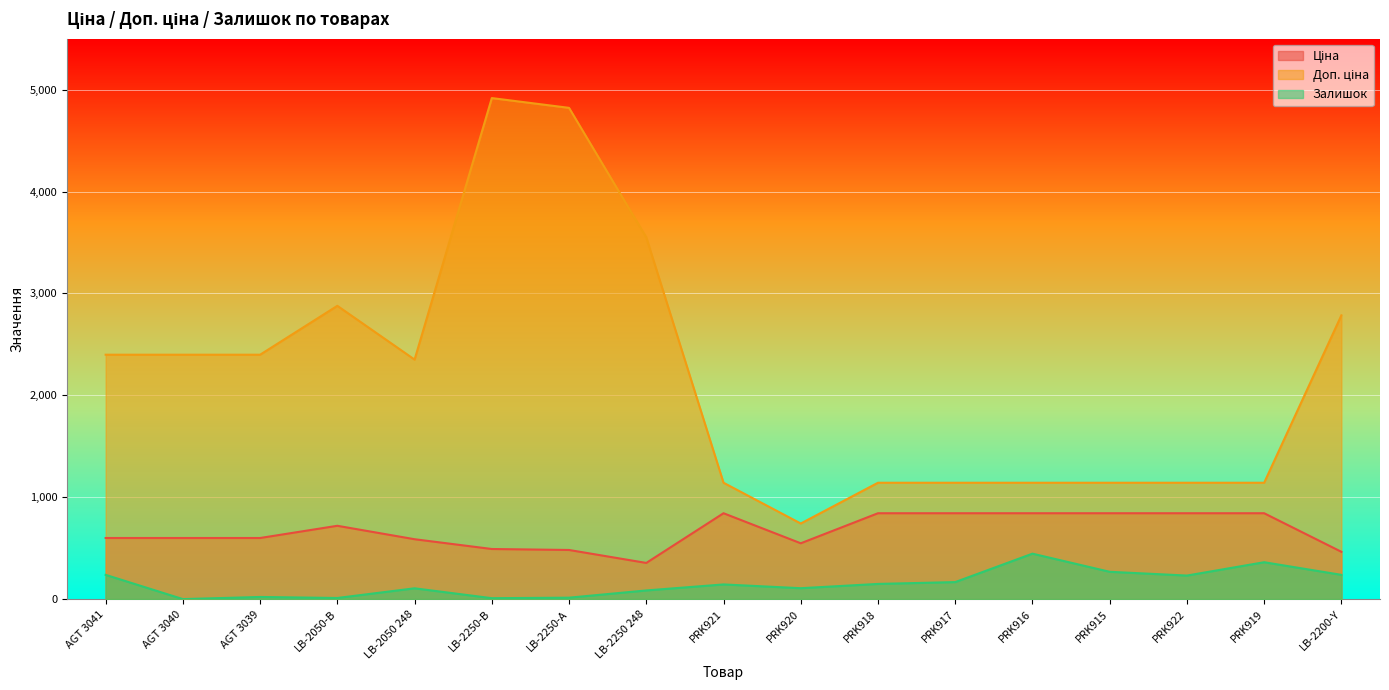

Reading left to right, what are all the values shown in this chart?

Ціна: 599.7	599.7	599.7	719.6	587.7	491.7	482.1	355.0	842.8	547.8	842.8	842.8	842.8	842.8	842.8	842.8	464.1
Доп. ціна: 2398.7	2398.7	2398.7	2878.5	2350.8	4917.4	4821.4	3550.1	1142.1	742.0	1142.1	1142.1	1142.1	1142.1	1142.1	1142.1	2784.9
Залишок: 238.0	0.0	21.0	11.0	106.0	9.0	14.0	85.0	144.0	107.0	149.0	167.0	446.0	268.0	231.0	362.0	238.0